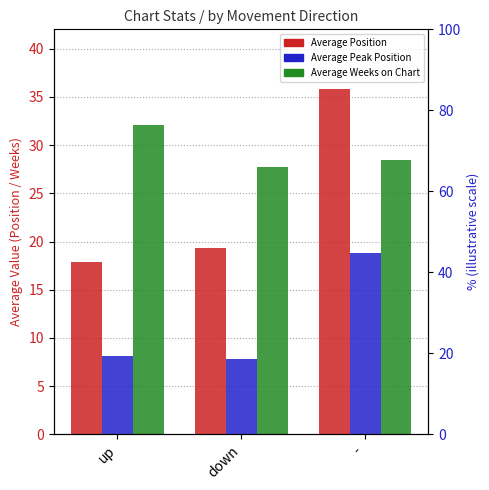

What is the minimum value shown in the chart?

7.8